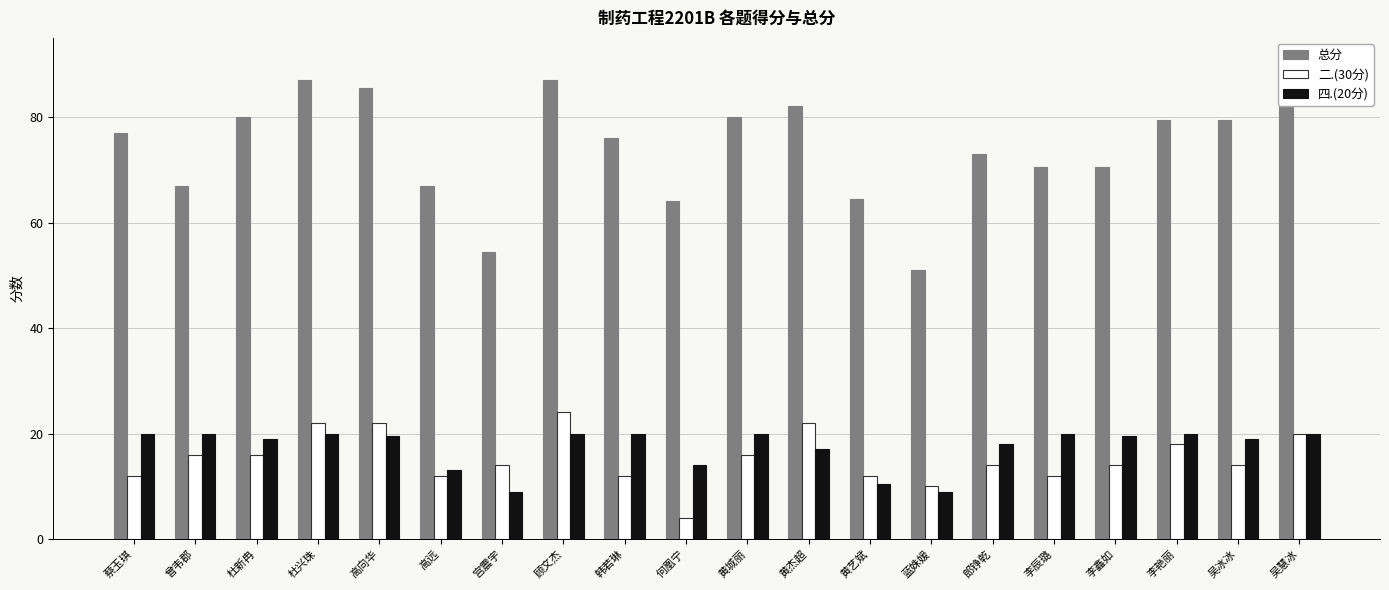

Reading left to right, list all the values displayed in this chart.

总分: 77.0	67.0	80.0	87.0	85.5	67.0	54.5	87.0	76.0	64.0	80.0	82.0	64.5	51.0	73.0	70.5	70.5	79.5	79.5	83.5
二.(30分): 12.0	16.0	16.0	22.0	22.0	12.0	14.0	24.0	12.0	4.0	16.0	22.0	12.0	10.0	14.0	12.0	14.0	18.0	14.0	20.0
四.(20分): 20.0	20.0	19.0	20.0	19.5	13.0	9.0	20.0	20.0	14.0	20.0	17.0	10.5	9.0	18.0	20.0	19.5	20.0	19.0	20.0